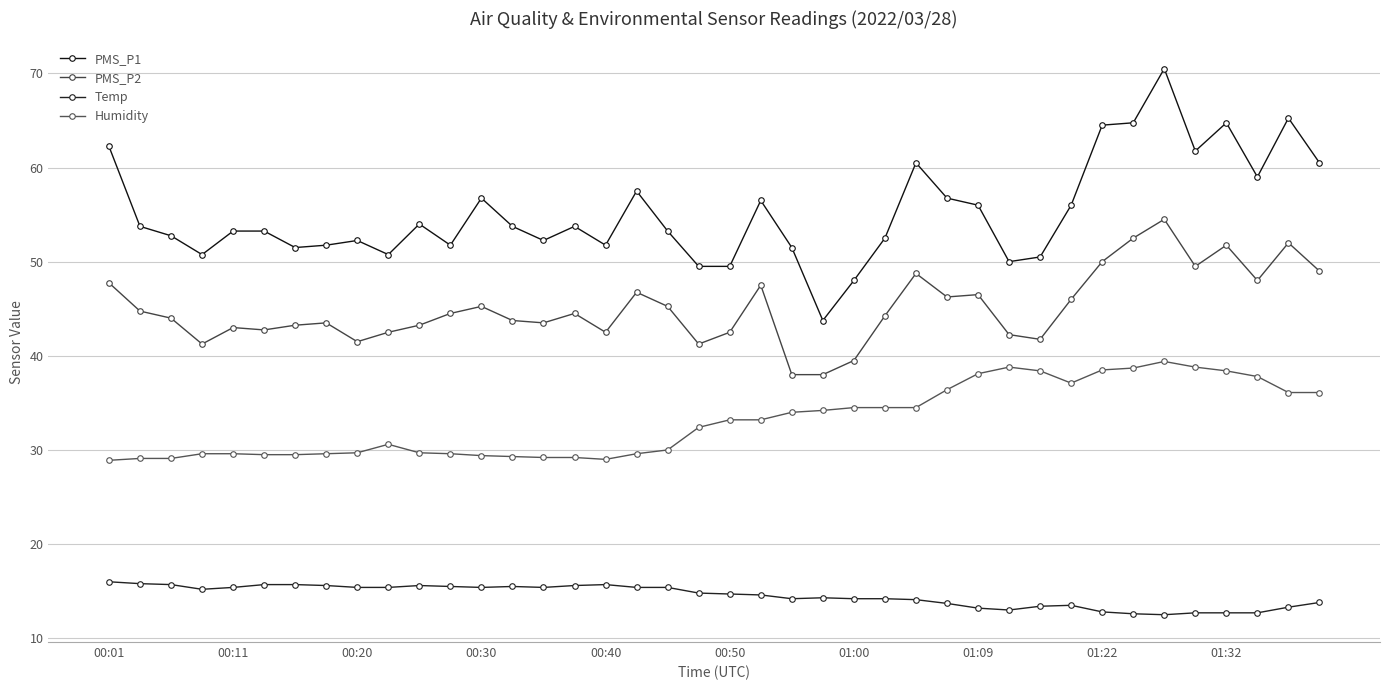

True or false: PMS_P2 and PMS_P1 intersect in this chart.

False